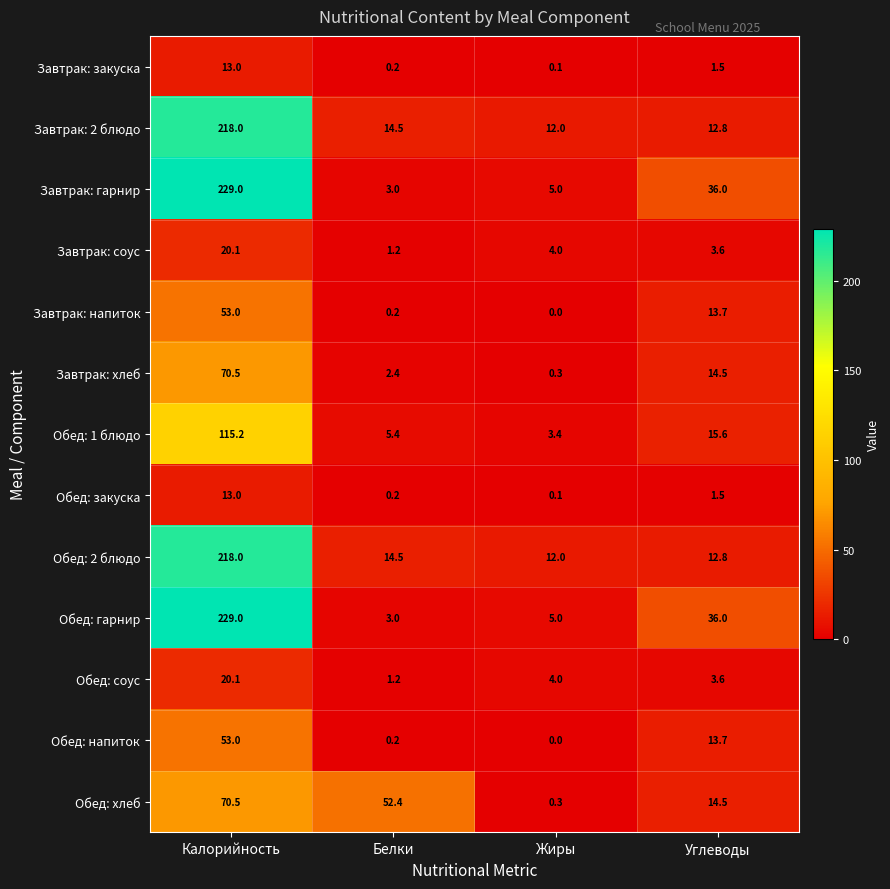

Which category has the lowest value across all series?

Жиры